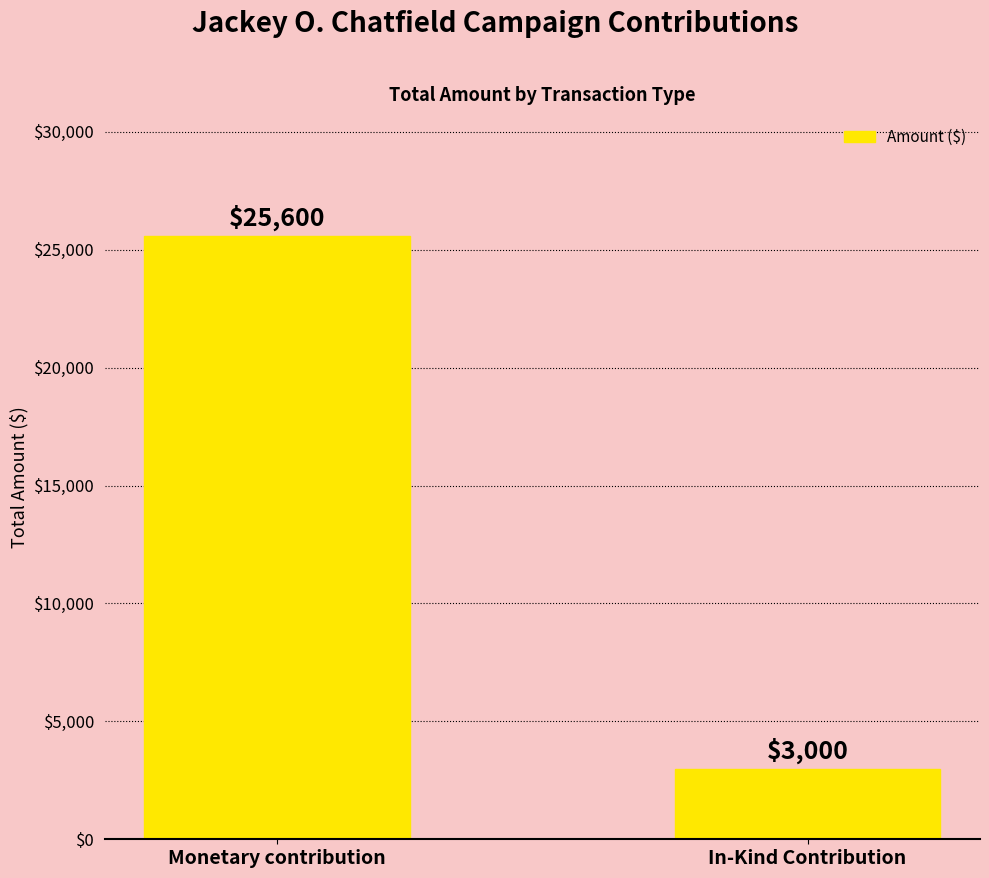

What is the value of the 2nd bar from the left?

3000